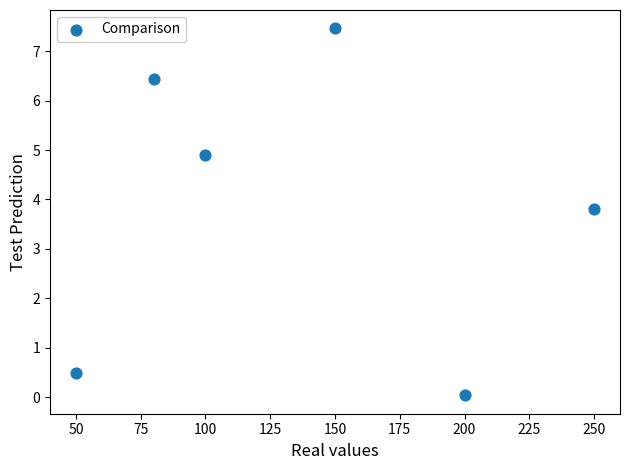

What Y value in the scatter plot is closest to 3?

3.8